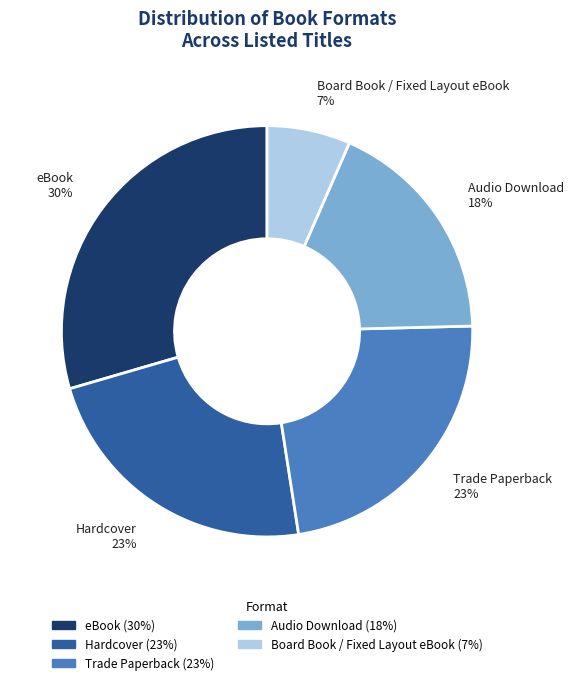

True or false: Hardcover 23% accounts for 23% of the total.

True